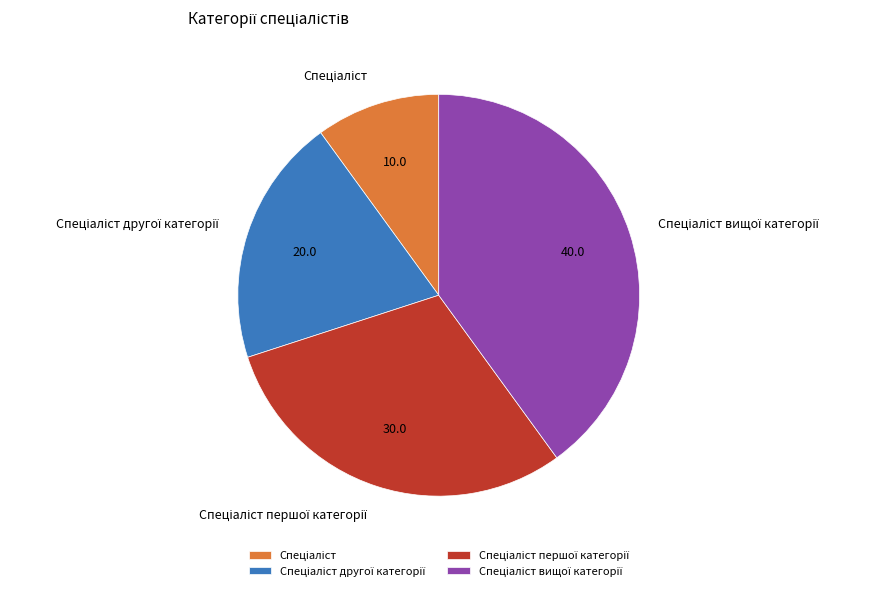

Is there any slice that represents more than half of the pie?

No